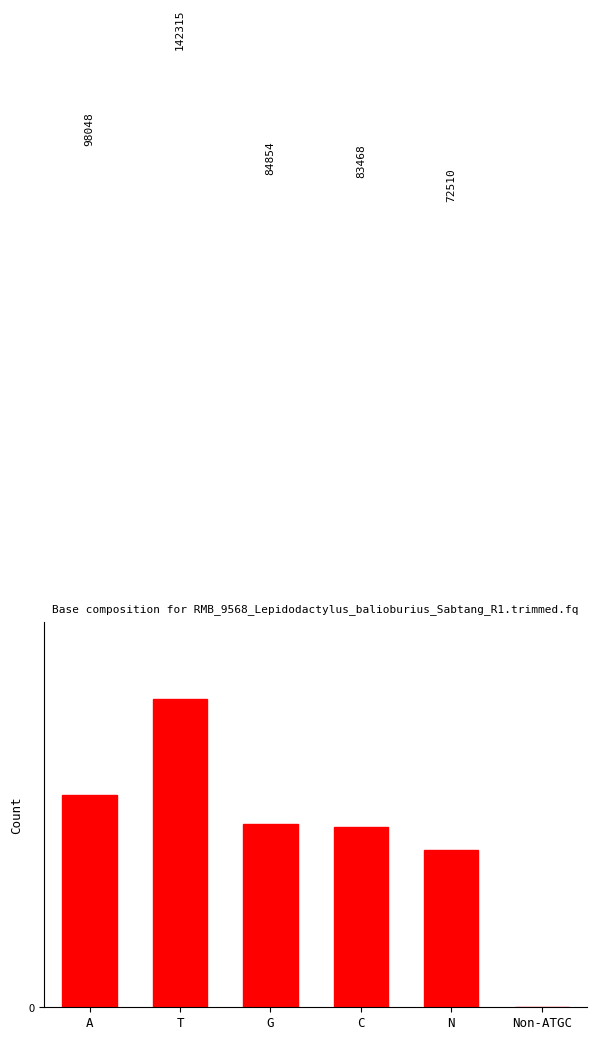

Are the bars horizontal?

No